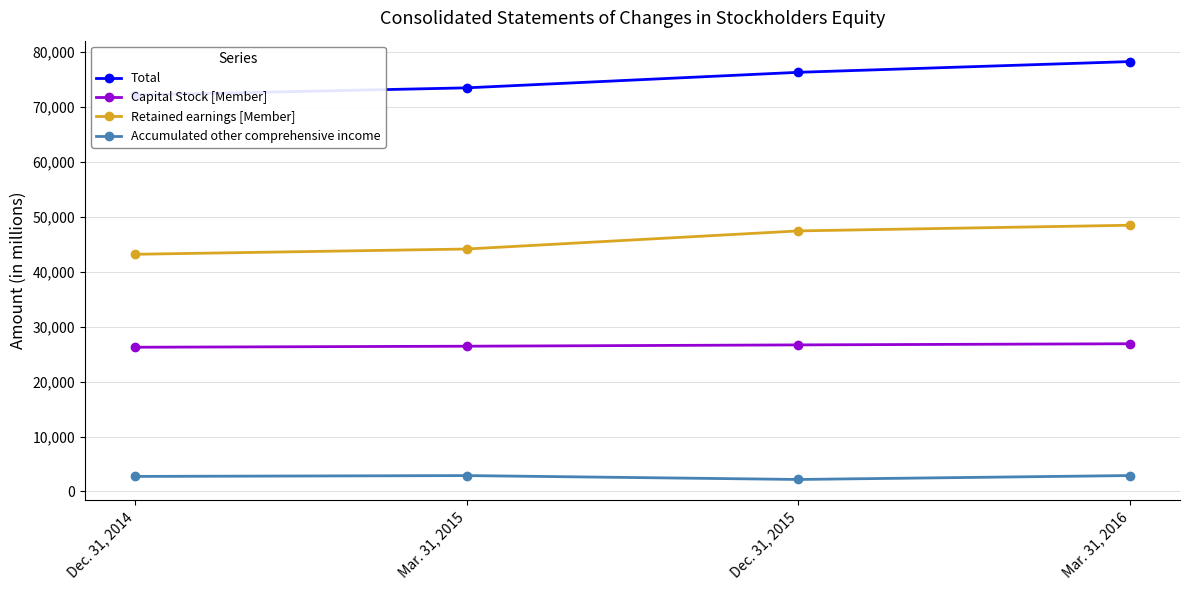

List the series in order of their peak value, highest first.

Total, Retained earnings [Member], Capital Stock [Member], Accumulated other comprehensive income